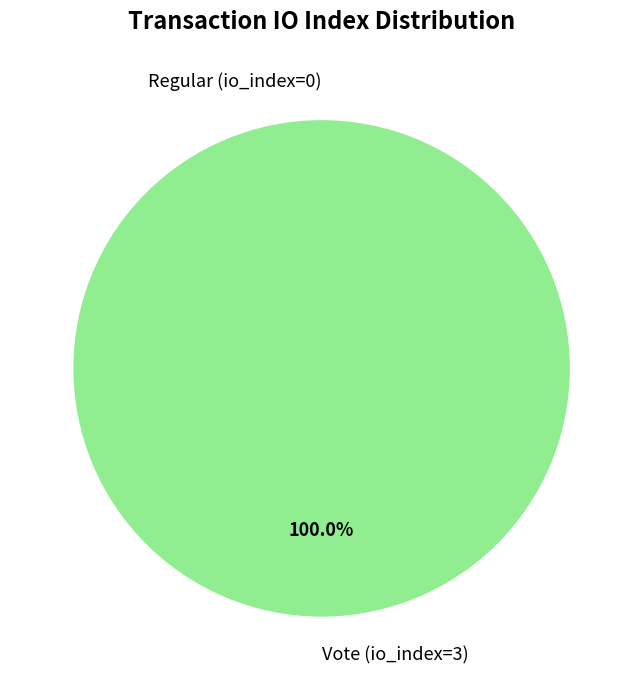

Rank the categories by value from lowest to highest.

Regular (io_index=0), Vote (io_index=3)